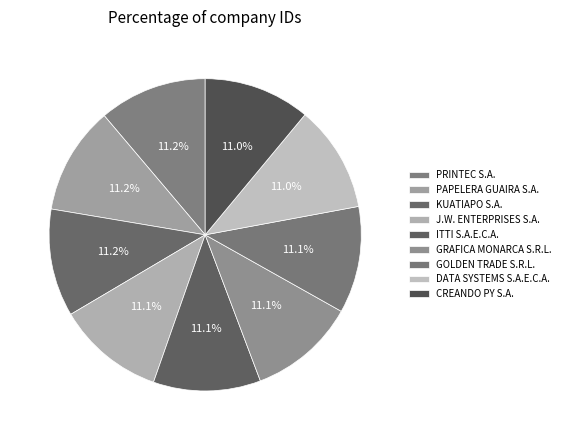

Count the number of slices in the pie.

9